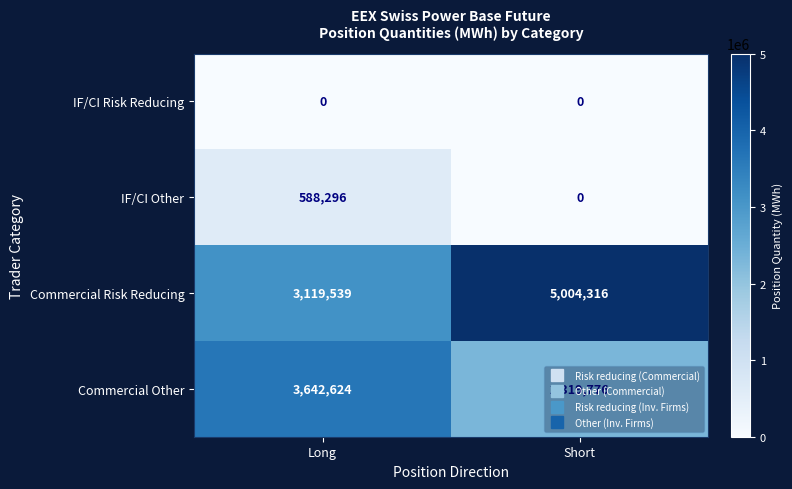

What is the difference between the highest and lowest values at Long?

3642624